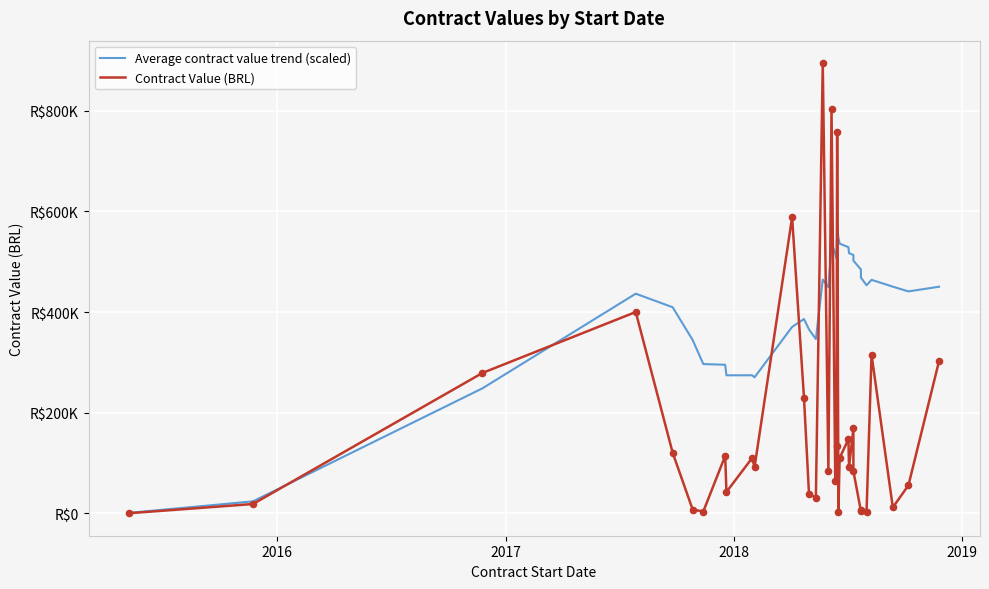

Is the value of Average contract value trend (scaled) at 5 greater than the value of Contract Value (BRL) at 31?

Yes